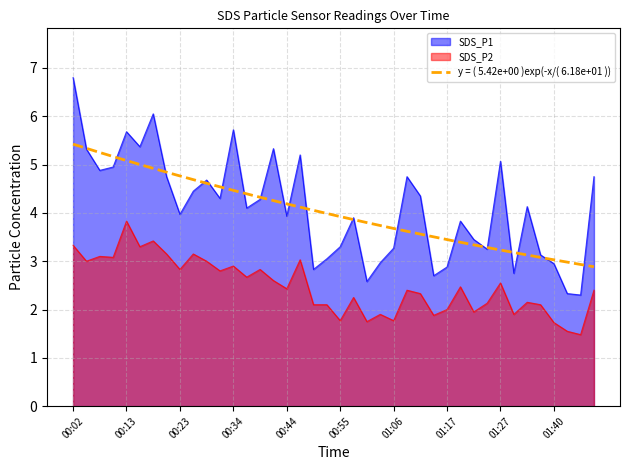

What is the difference between the highest and lowest values at 01:25?

1.1